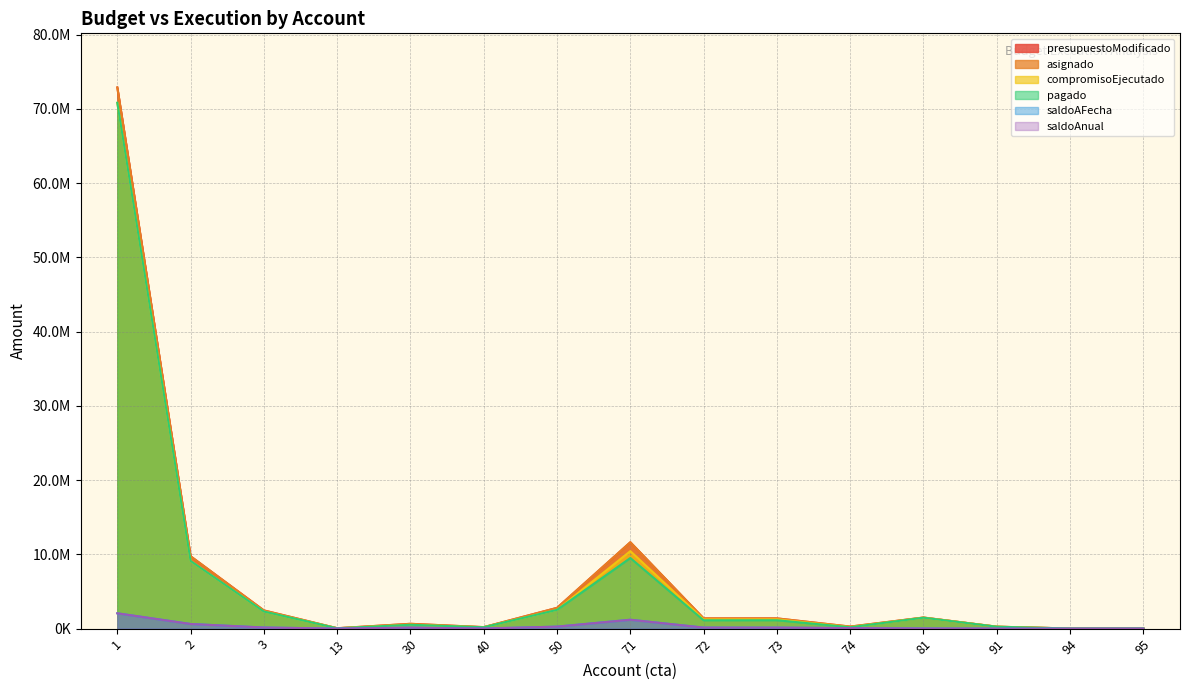

What is the sum of all pagado values?

99251066.2